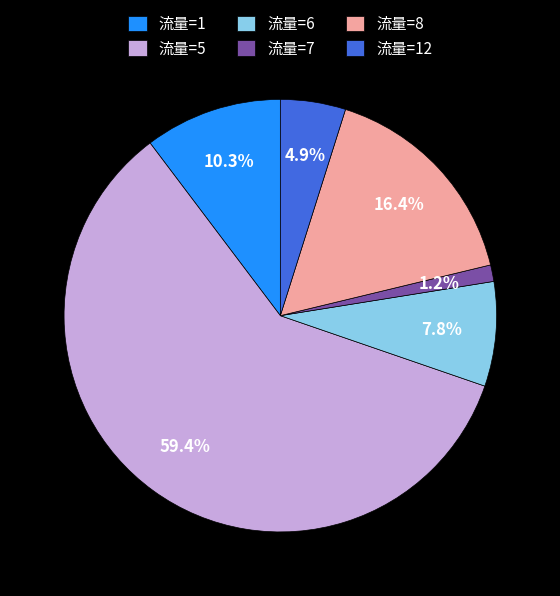

Is there a majority slice in this chart?

Yes